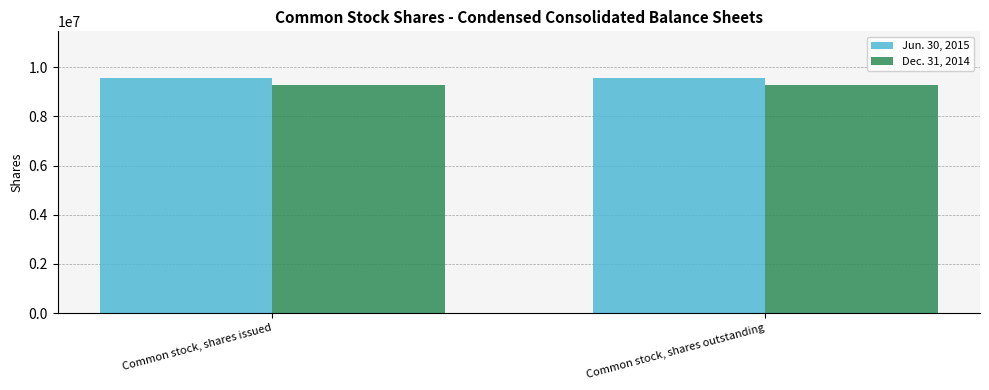

What position from the left is Common stock, shares issued?

1